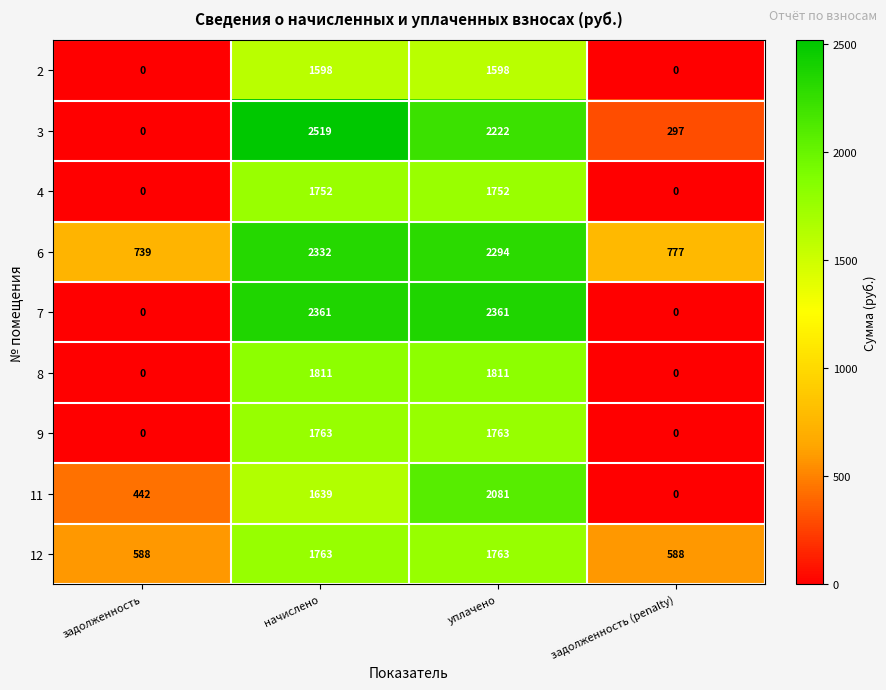

Which series changed the most between задолженность and задолженность (penalty)?

11